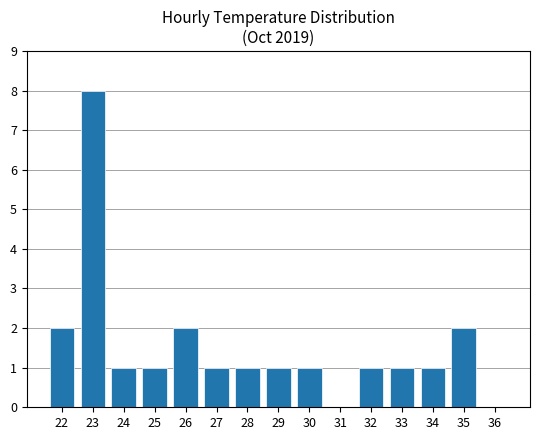

True or false: the data shows 2 at 22.

True